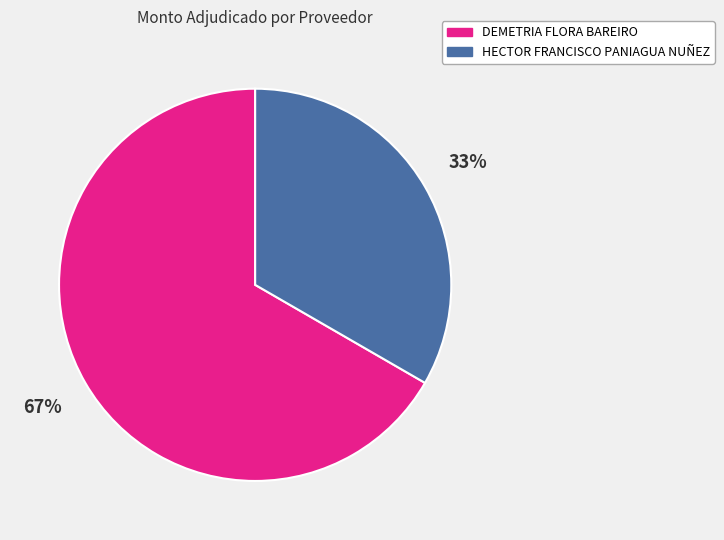

Does any single category account for the majority?

Yes